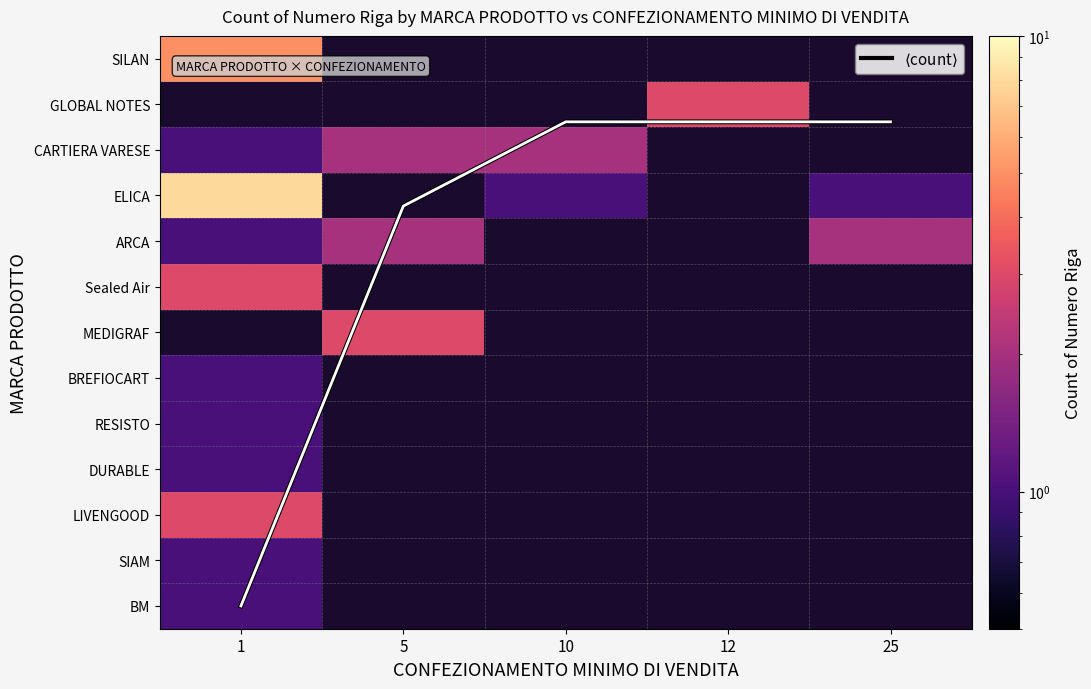

Which category has the highest value across all series?

1